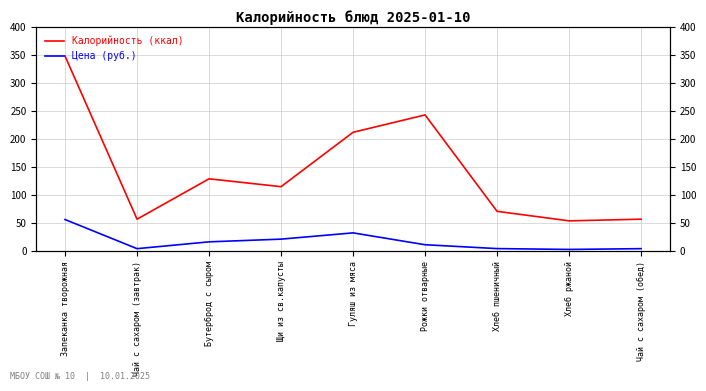

Reading right to left, transcribe all the data shown in this chart.

Калорийность (ккал): Чай с сахаром (обед)=57.0	Хлеб ржаной=54.0	Хлеб пшеничный=71.0	Рожки отварные=243.0	Гуляш из мяса=212.0	Щи из св.капусты=115.0	Бутерброд с сыром=129.0	Чай с сахаром (завтрак)=57.0	Запеканка творожная=348.0
Цена (руб.): Чай с сахаром (обед)=4.4	Хлеб ржаной=3.0	Хлеб пшеничный=4.5	Рожки отварные=11.4	Гуляш из мяса=32.6	Щи из св.капусты=21.4	Бутерброд с сыром=16.6	Чай с сахаром (завтрак)=4.4	Запеканка творожная=56.4